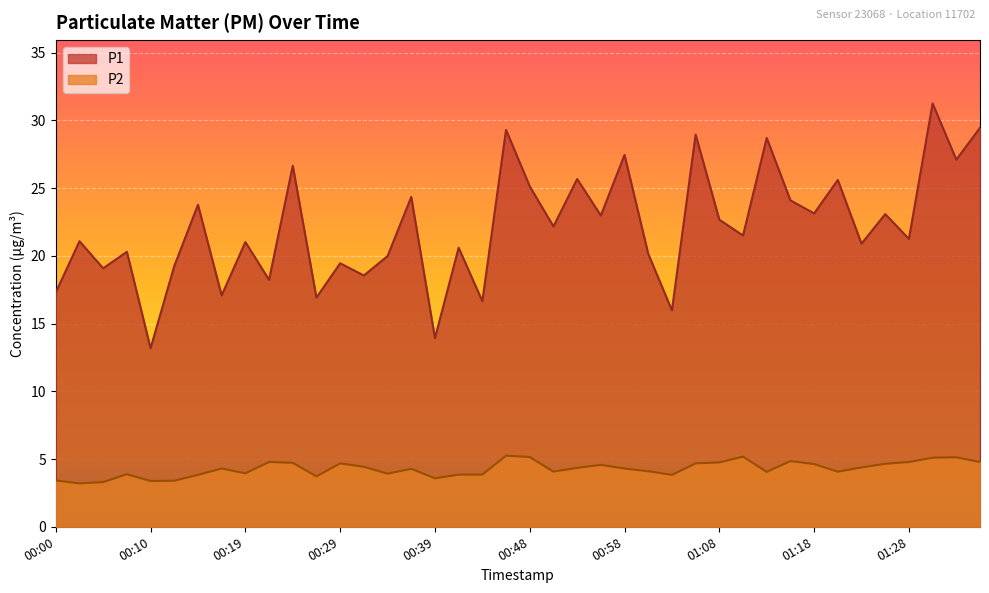

Read the P2 value at 00:39.

3.6